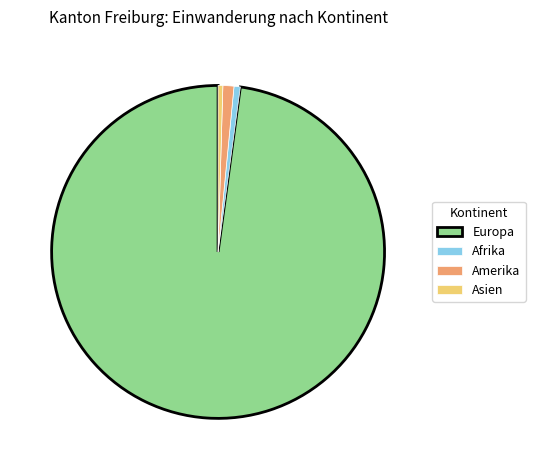

Which category has the biggest portion of the pie?

Europa